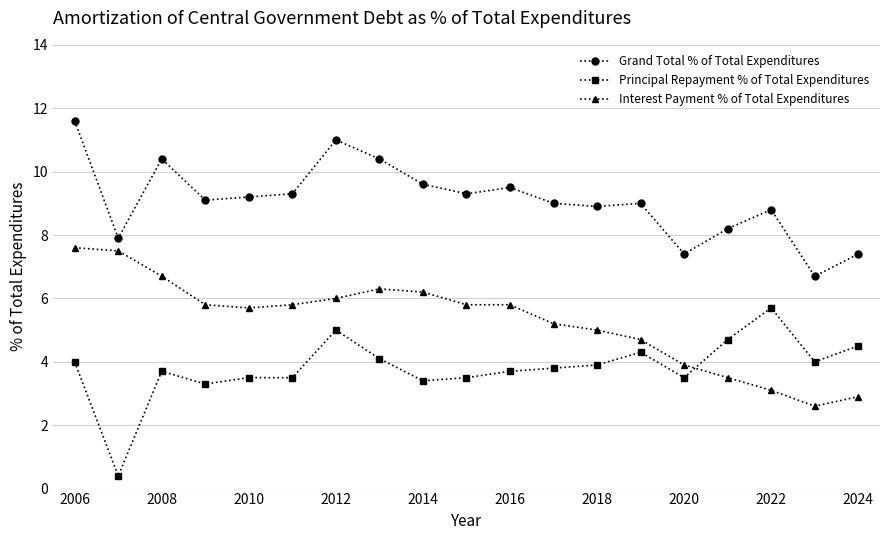

Reading right to left, extract all data points from this chart.

Grand Total % of Total Expenditures: 7.4	6.7	8.8	8.2	7.4	9.0	8.9	9.0	9.5	9.3	9.6	10.4	11.0	9.3	9.2	9.1	10.4	7.9	11.6
Principal Repayment % of Total Expenditures: 4.5	4.0	5.7	4.7	3.5	4.3	3.9	3.8	3.7	3.5	3.4	4.1	5.0	3.5	3.5	3.3	3.7	0.4	4.0
Interest Payment % of Total Expenditures: 2.9	2.6	3.1	3.5	3.9	4.7	5.0	5.2	5.8	5.8	6.2	6.3	6.0	5.8	5.7	5.8	6.7	7.5	7.6